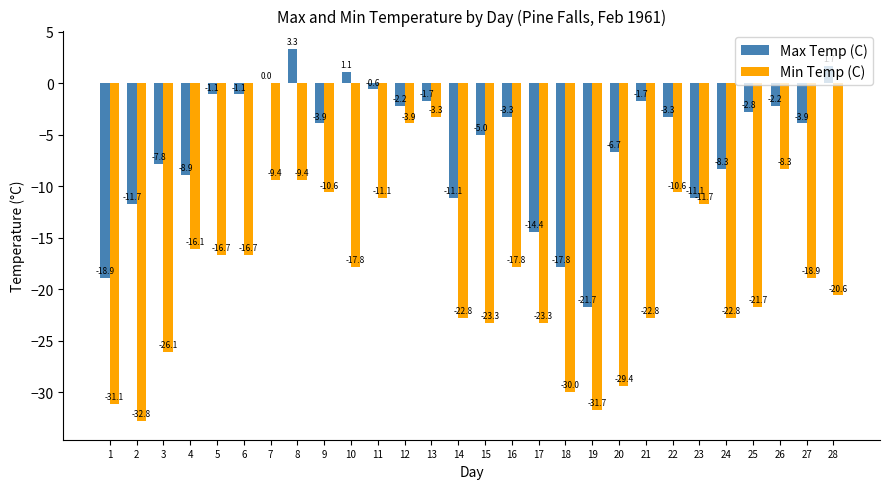

What value does the Min Temp (C) series have at 12?

-3.9